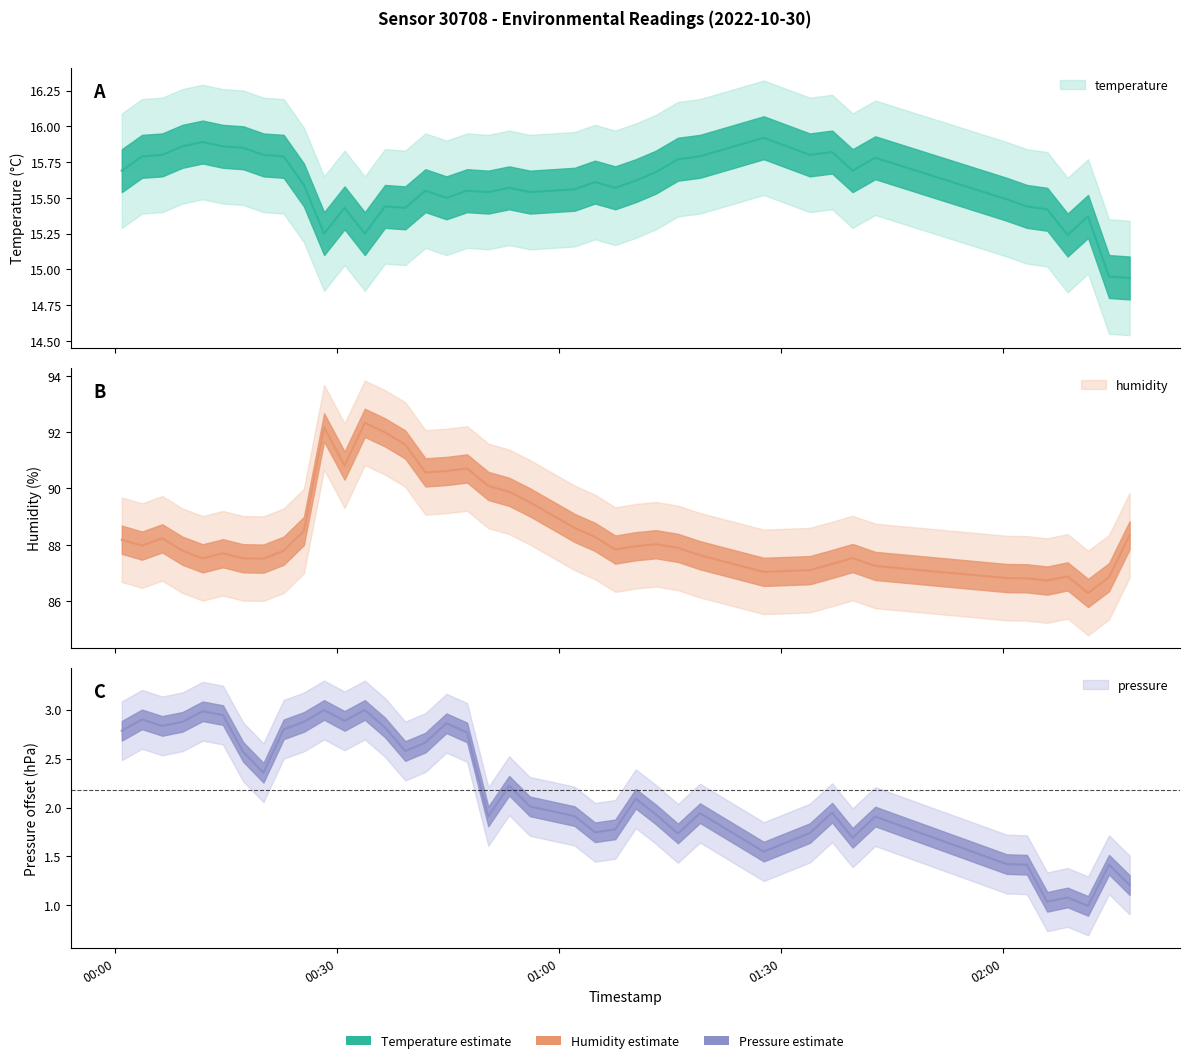

How many lines are shown in the chart?

3